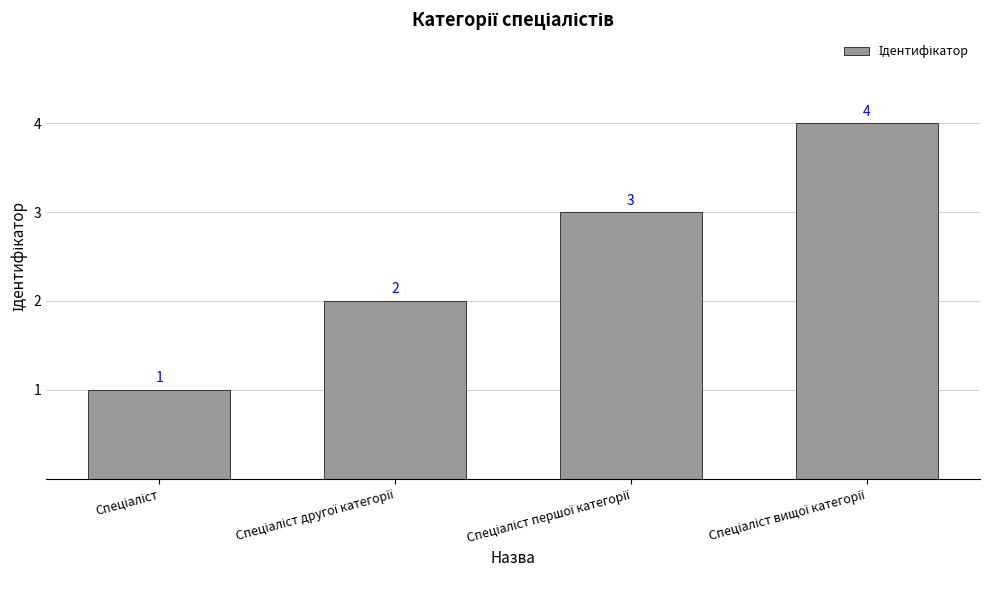

What is the difference between the maximum and minimum values?

3